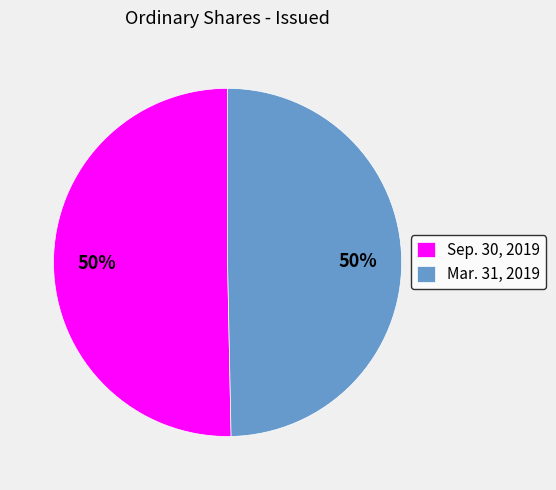

The Mar. 31, 2019 slice represents 37% of the pie. True or false?

False